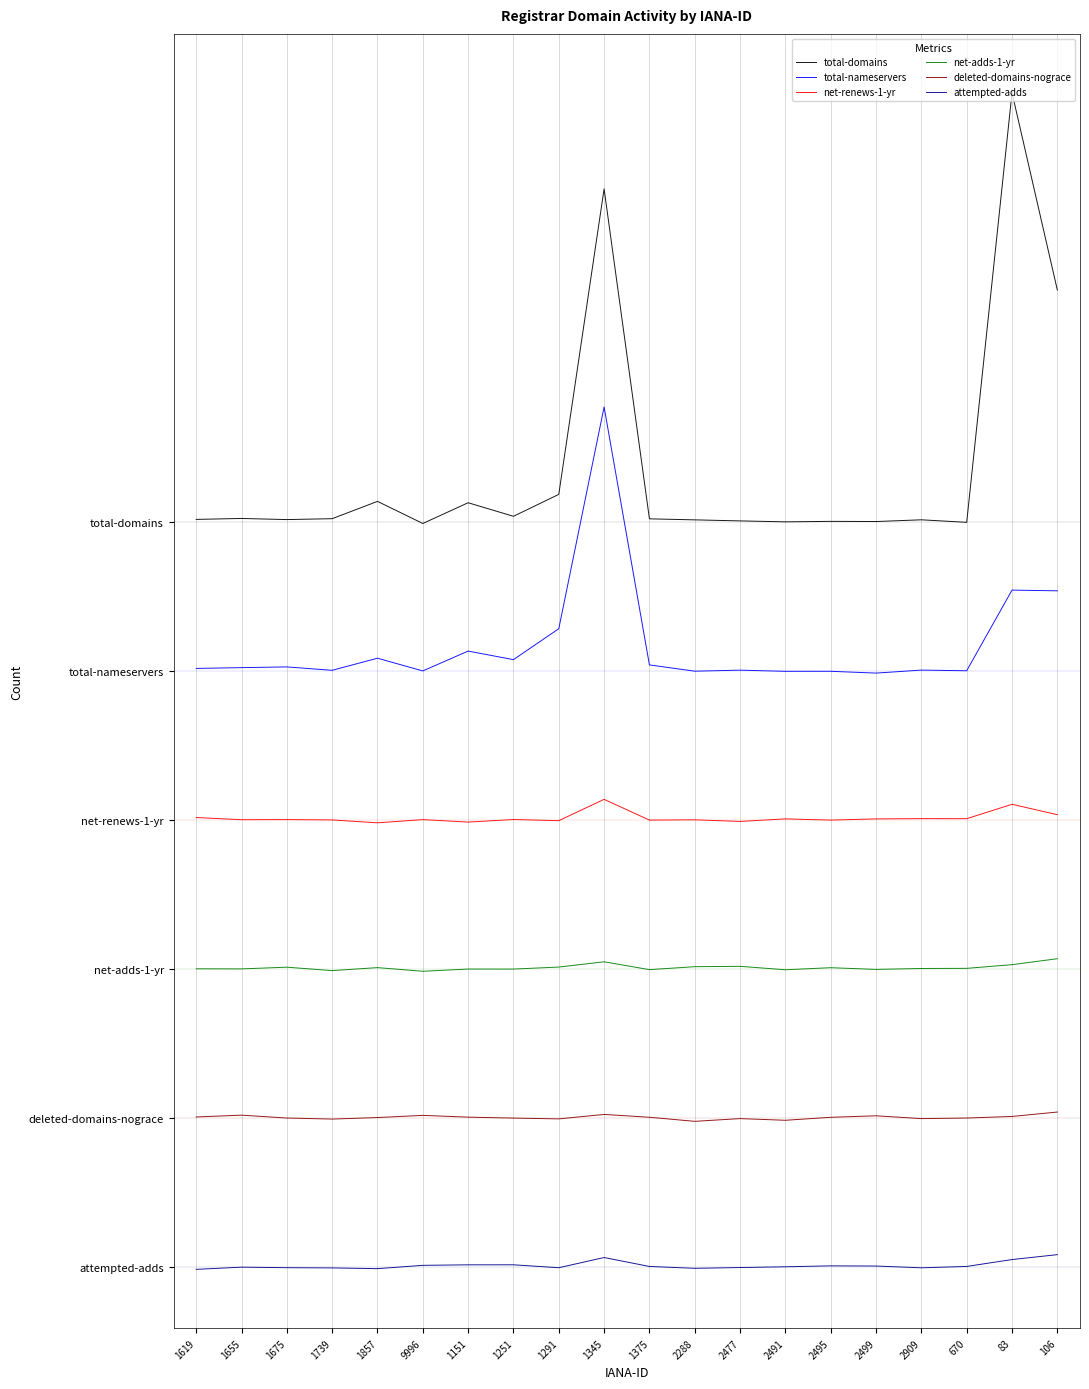

Which category has the highest value across all series?

83